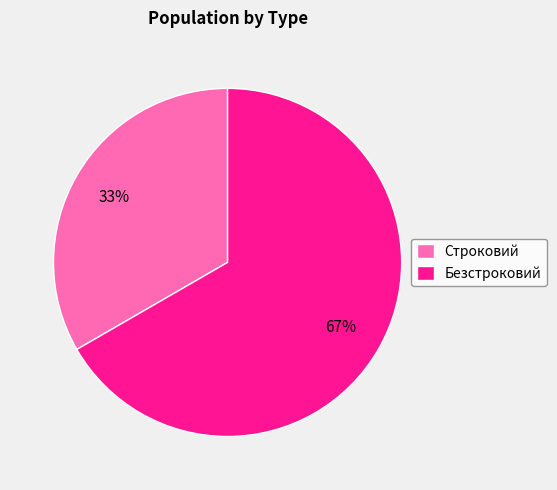

The Безстроковий slice represents 67% of the pie. True or false?

True